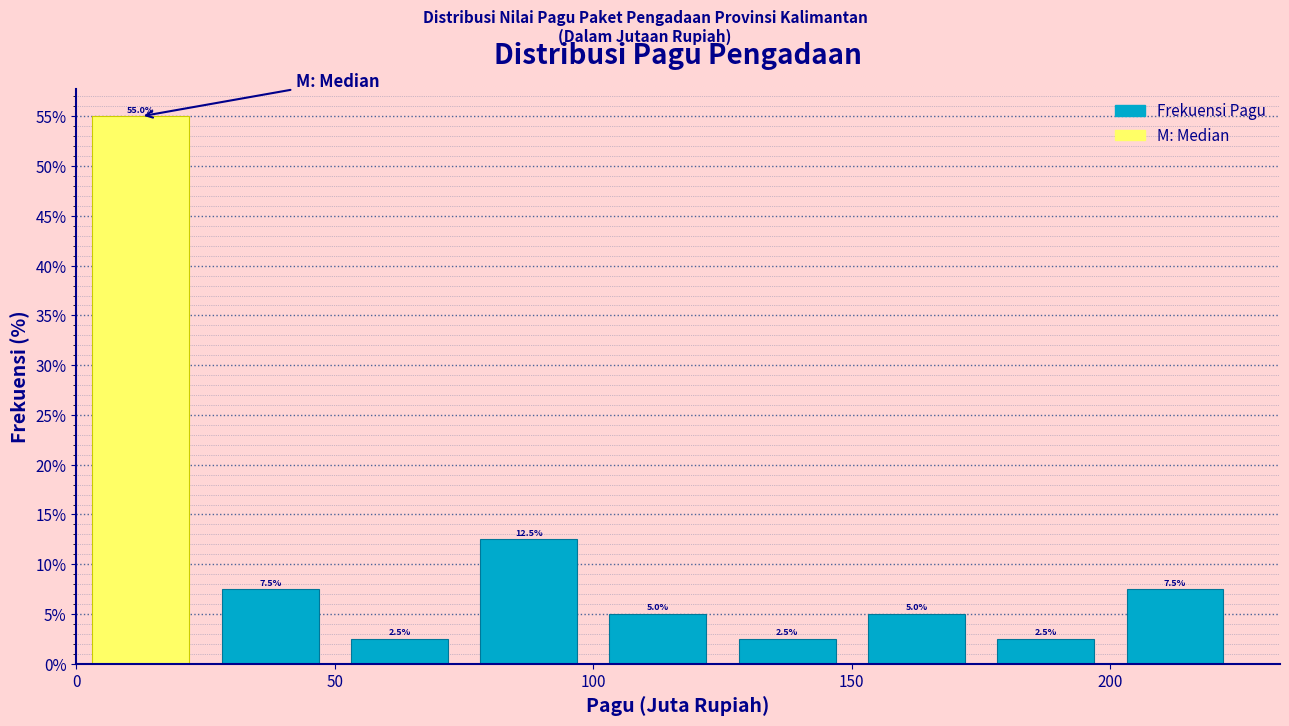

Reading left to right, transcribe this chart: for each bar, give the range it covers on the x-axis and its height.

0 to 25: 55.0
25 to 50: 7.5
50 to 75: 2.5
75 to 100: 12.5
100 to 125: 5.0
125 to 150: 2.5
150 to 175: 5.0
175 to 200: 2.5
200 to 225: 7.5